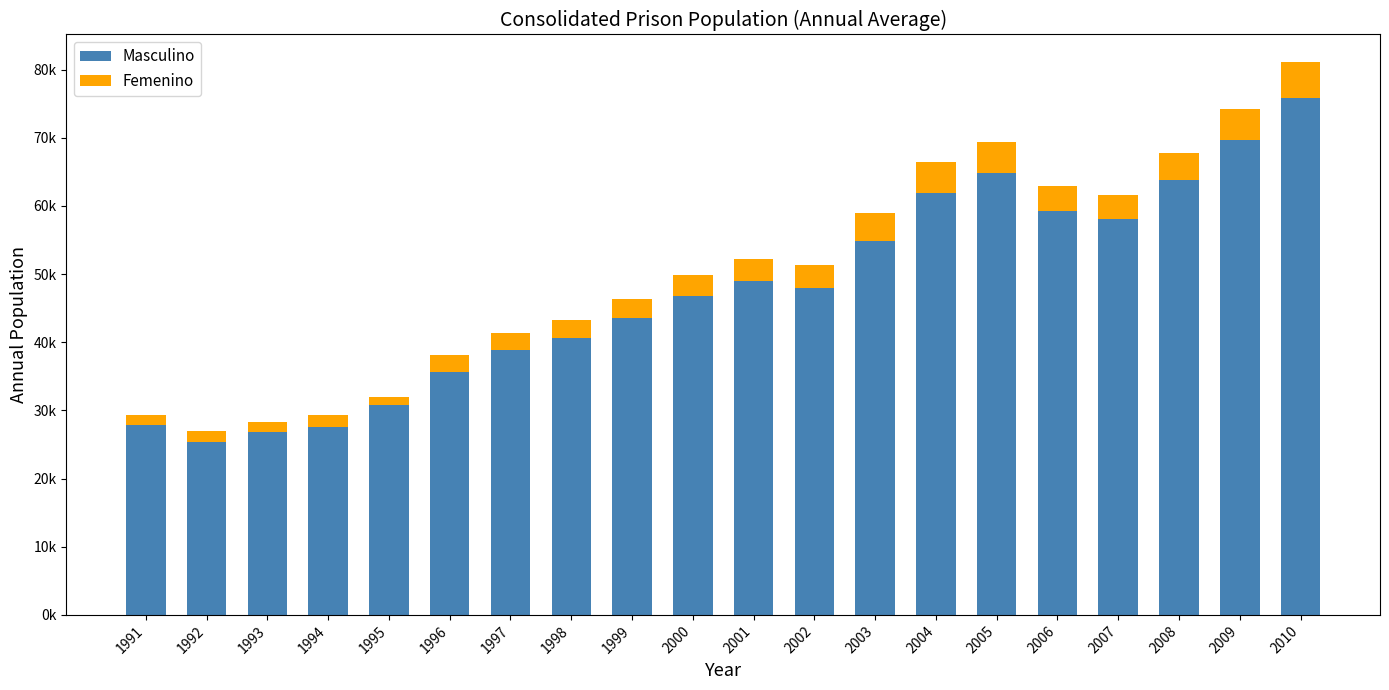

Which series has the largest range (max minus min)?

Masculino